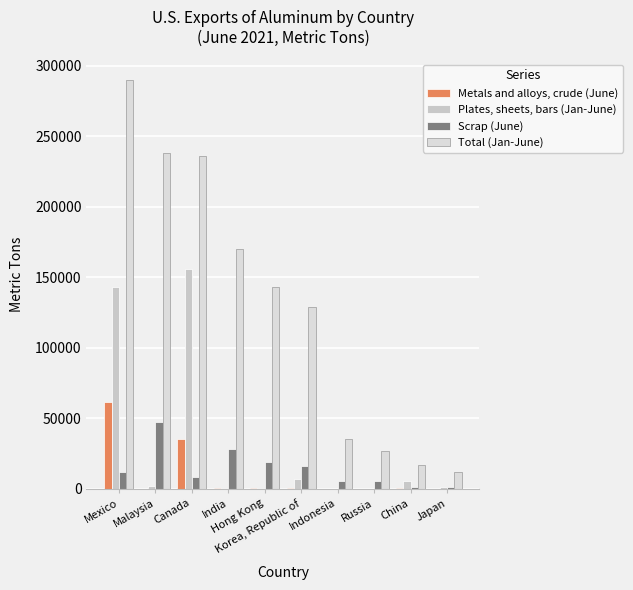

Reading left to right, what are all the values shown in this chart?

Metals and alloys, crude (June): 61600	43	35000	455	245	385	0	0	874	155
Plates, sheets, bars (Jan-June): 143000	2210	156000	487	528	6920	6	32	5330	1590
Scrap (June): 12200	47600	8200	28100	18900	15900	5890	5520	950	1240
Total (Jan-June): 290000	238000	236000	170000	143000	129000	35000	26500	16700	12100